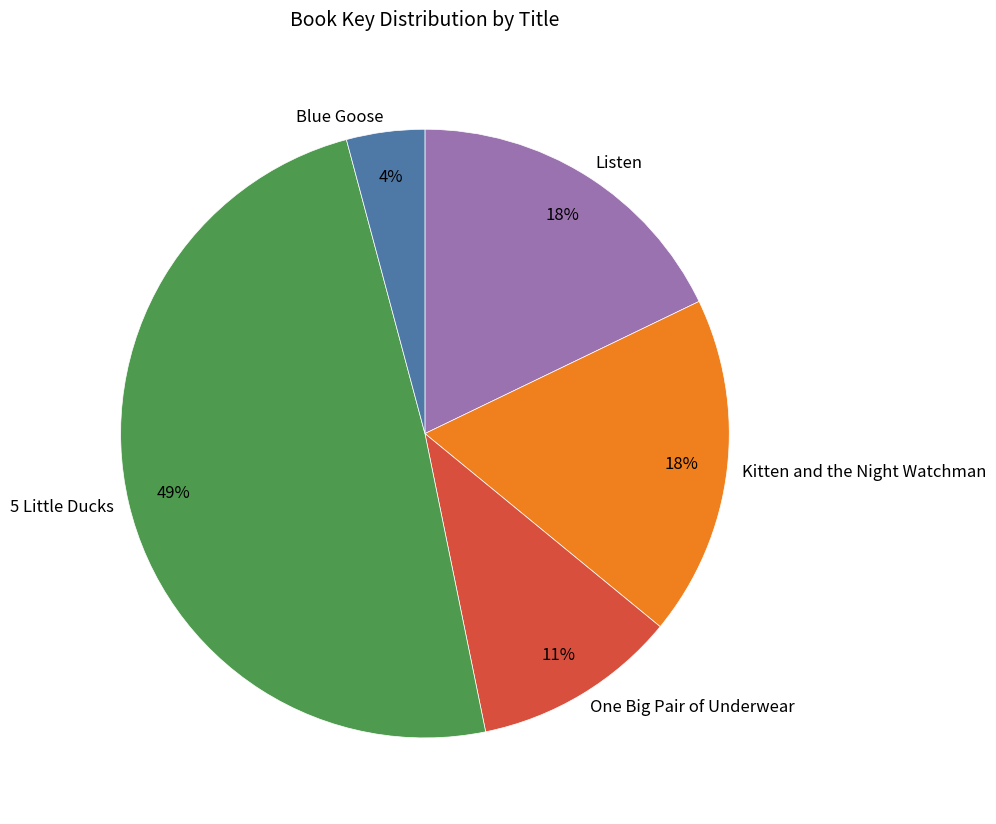

The Kitten and the Night Watchman slice represents 29% of the pie. True or false?

False